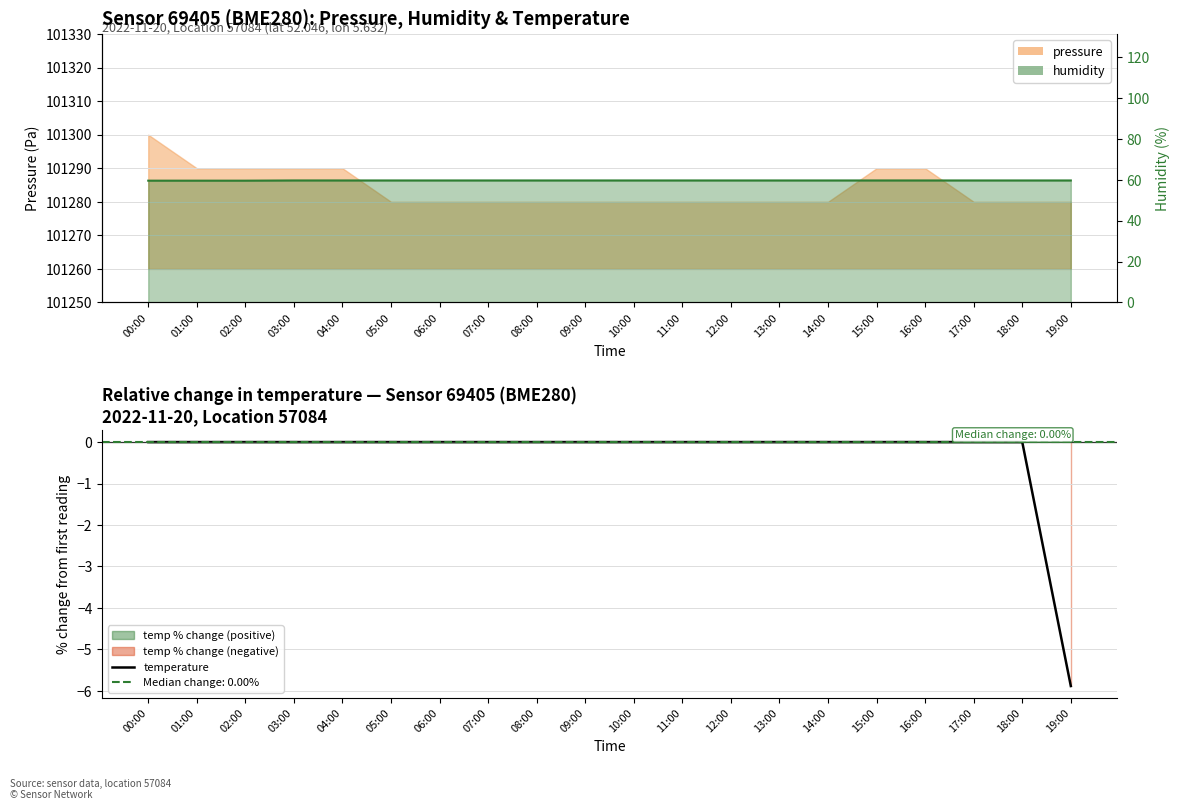

How many values are below zero?

1